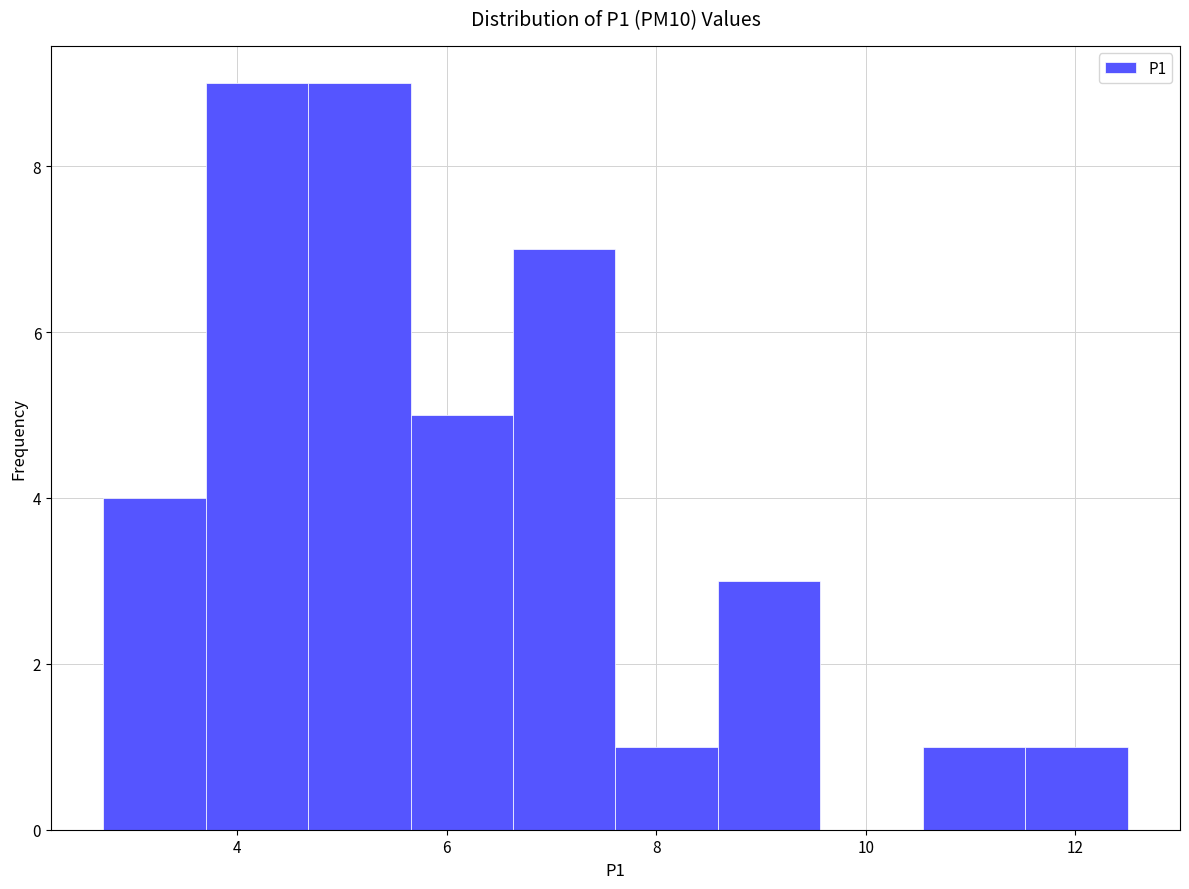

Reading left to right, list every bar in this chart as the range it spans on the x-axis followed by its height. Neither the bar edges nor the heights are printed on the chart, so give them approximately, as read against the axes.

2.8 to 3.6: 4
3.6 to 4.6: 9
4.6 to 5.6: 9
5.6 to 6.6: 5
6.6 to 7.6: 7
7.6 to 8.6: 1
8.6 to 9.6: 3
9.6 to 10.6: 0
10.6 to 11.6: 1
11.6 to 12.6: 1